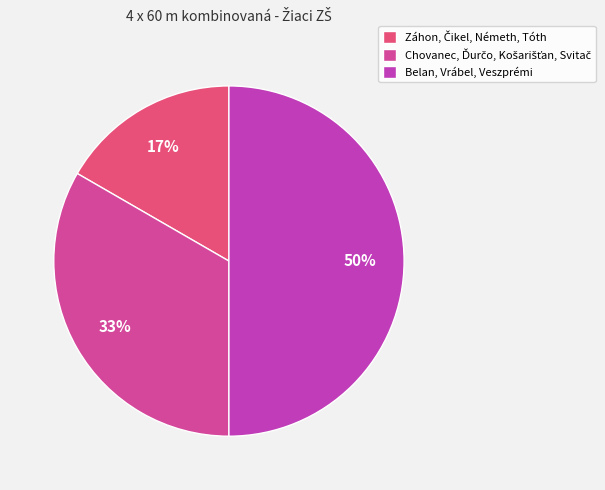

What is the ratio of the value at Záhon, Čikel, Németh, Tóth to the value at Chovanec, Ďurčo, Košarišťan, Svitač?

0.5